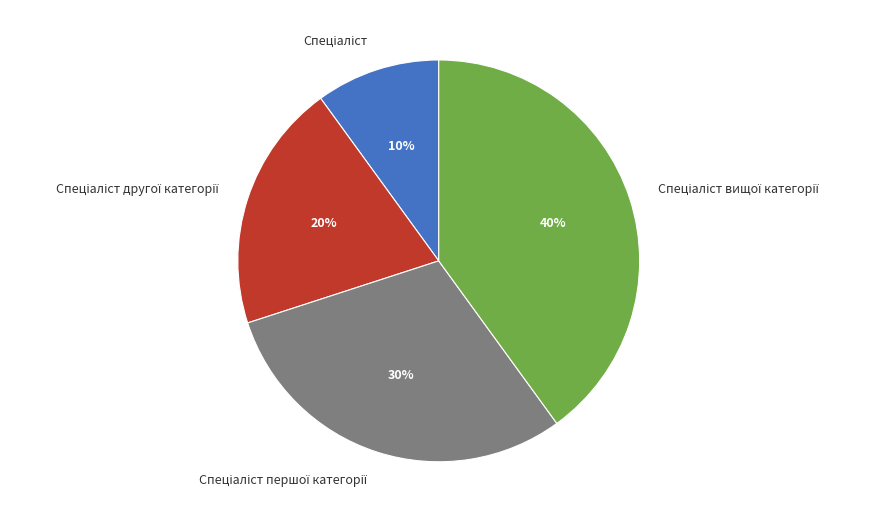

Is there a majority slice in this chart?

No